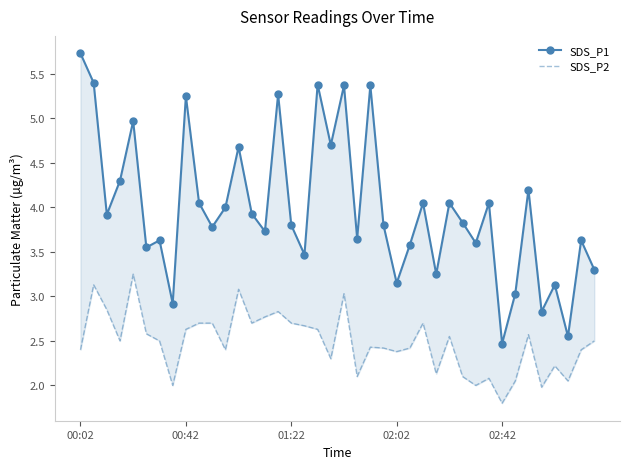

At which category does the chart reach its minimum across all series?

02:42